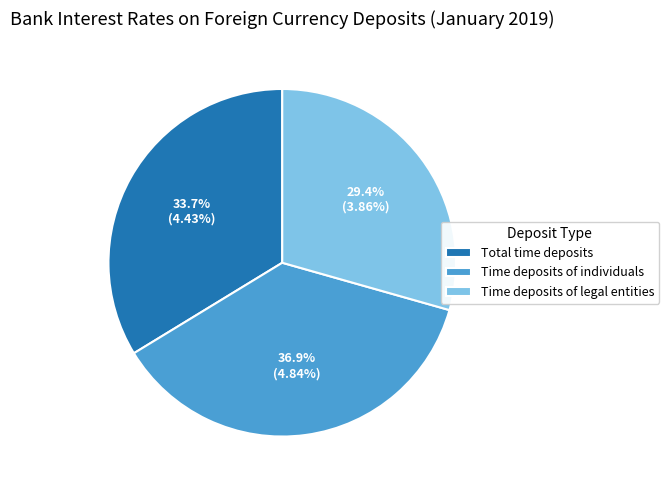

What percentage is the Time deposits of legal entities slice, to the nearest percent?

29%